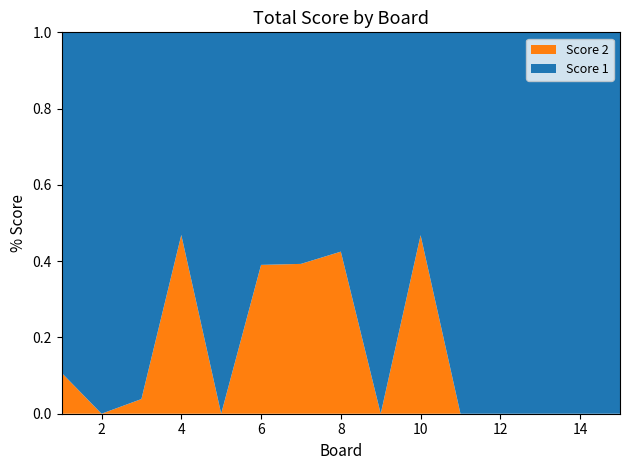

Reading right to left, list all the values displayed in this chart.

Score 2: 0	0	0	0	0	22	0	17	11	16	0	15	1	0	3
Score 1: 25	25	25	25	25	25	25	23	17	25	25	17	25	25	25